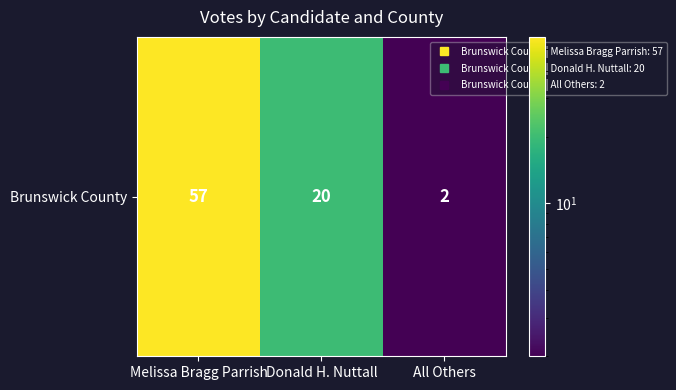

True or false: the data shows 2 at All Others.

True